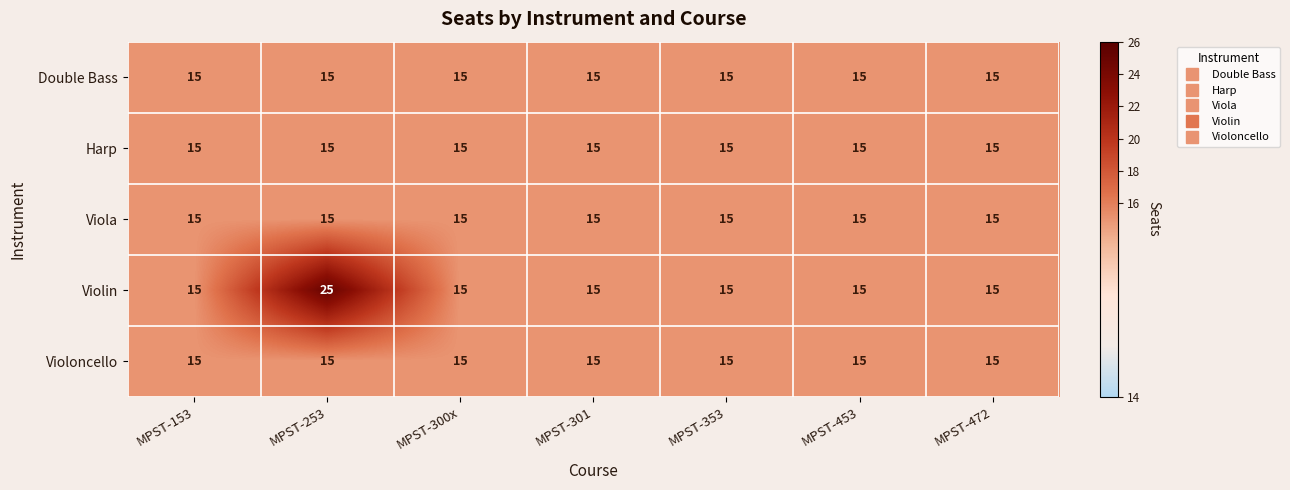

What value does the Violoncello series have at MPST-453?

15